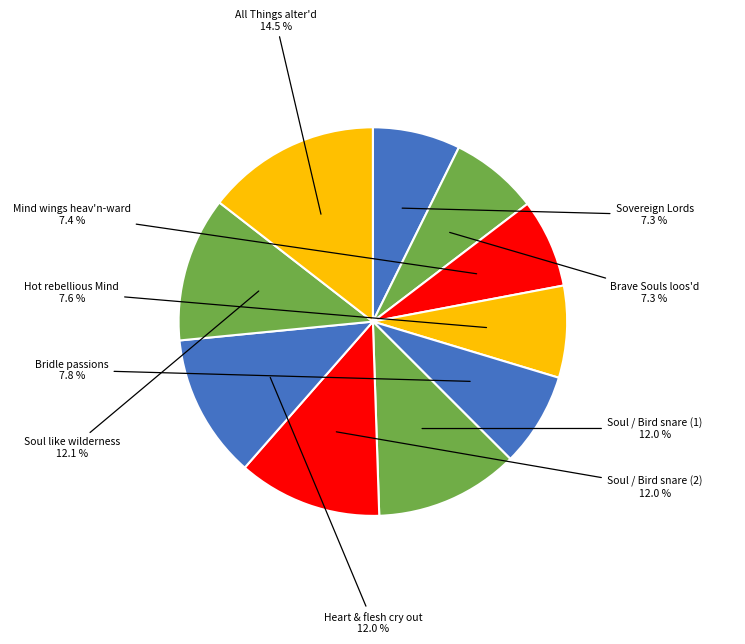

To the nearest percent, what is the difference between the largest and smallest slice percentages?

7%